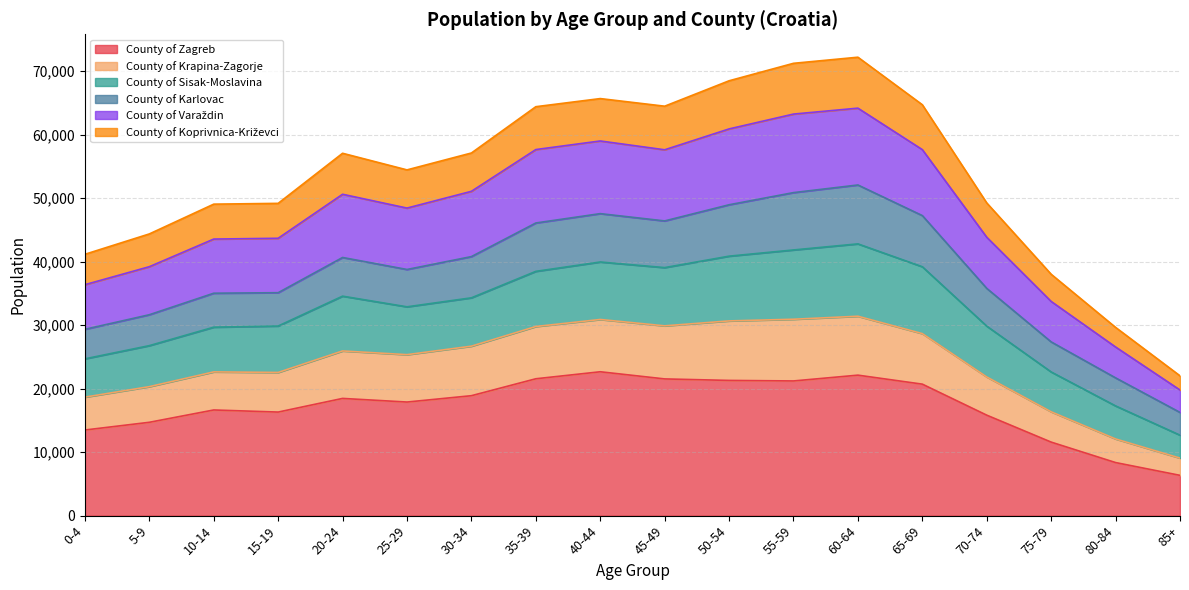

Does the chart have visible grid lines?

Yes